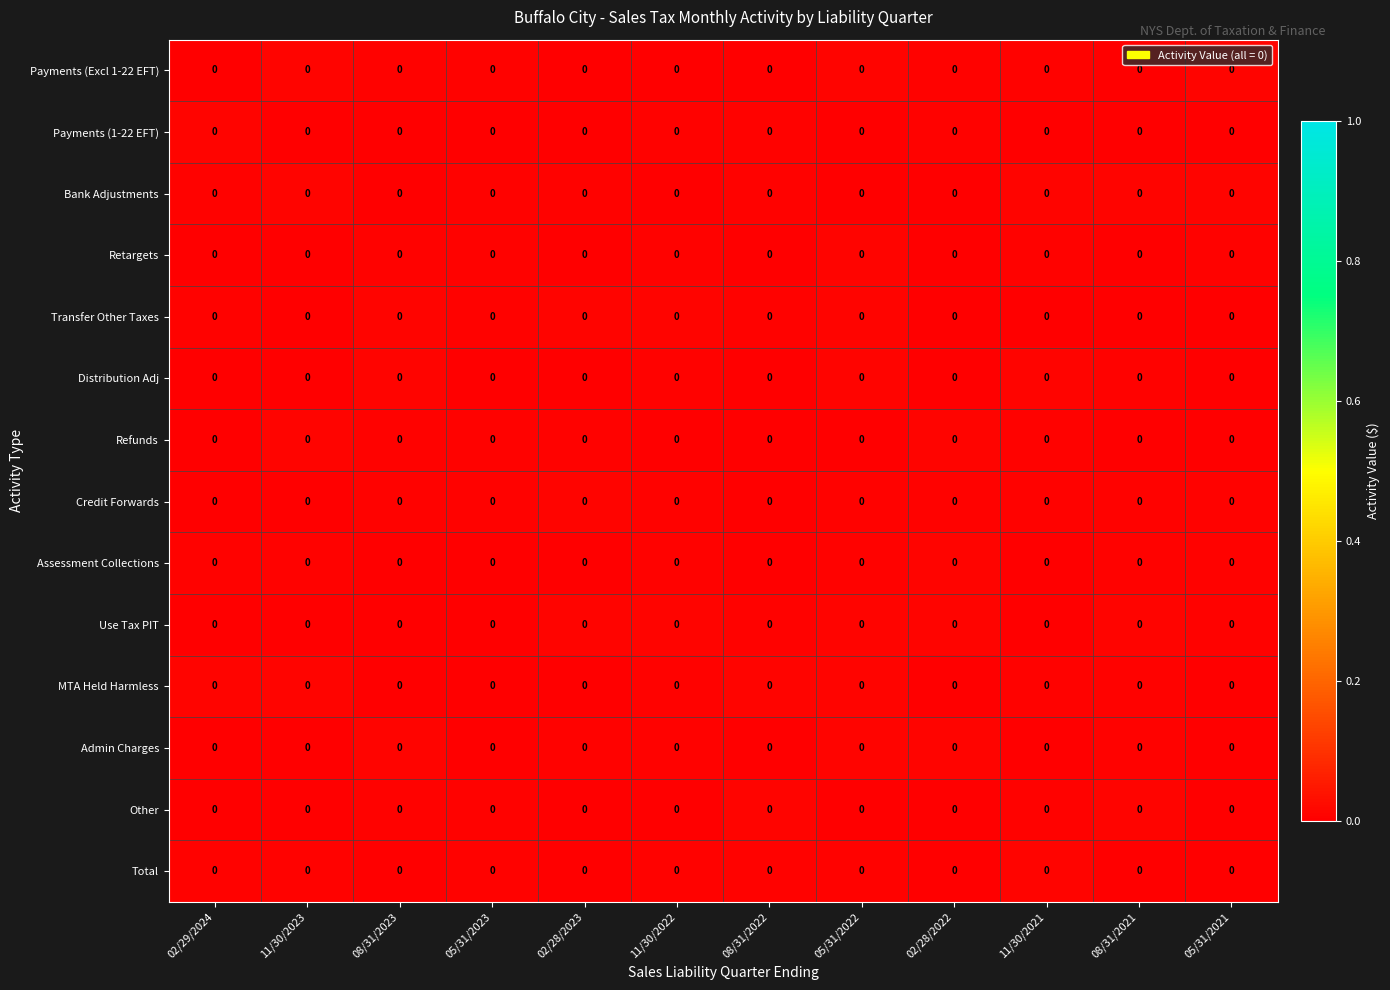

Which series has the largest range (max minus min)?

Payments (Excl 1-22 EFT)